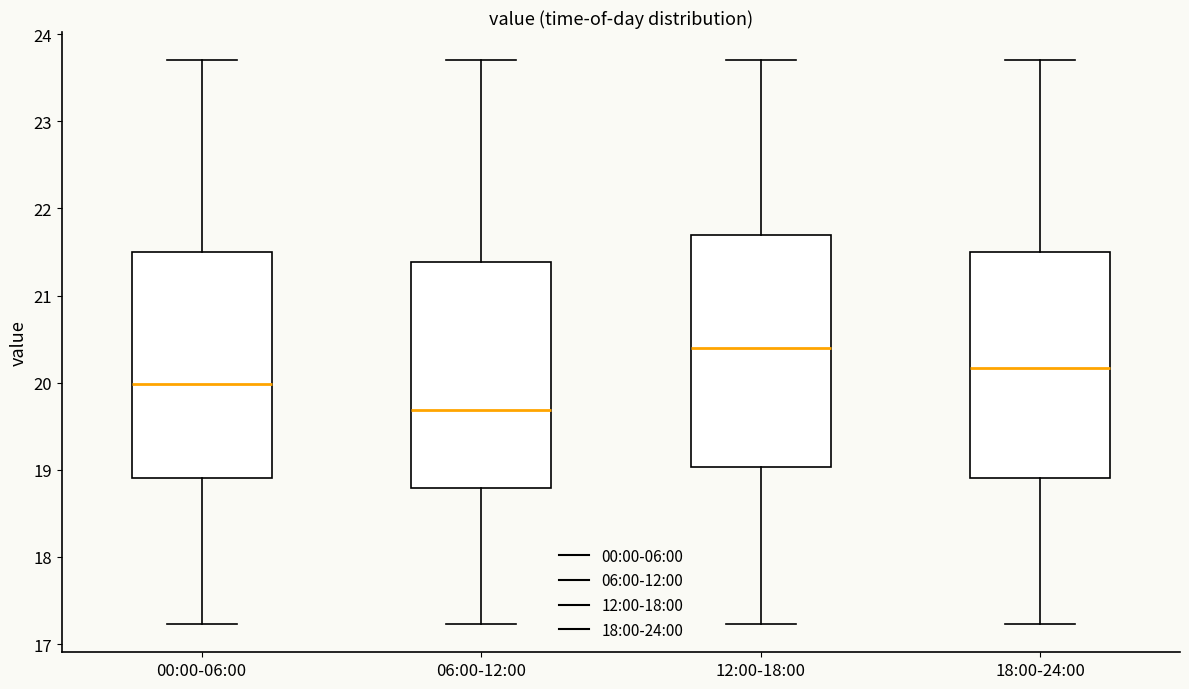

Which box has the lowest median line?

06:00-12:00